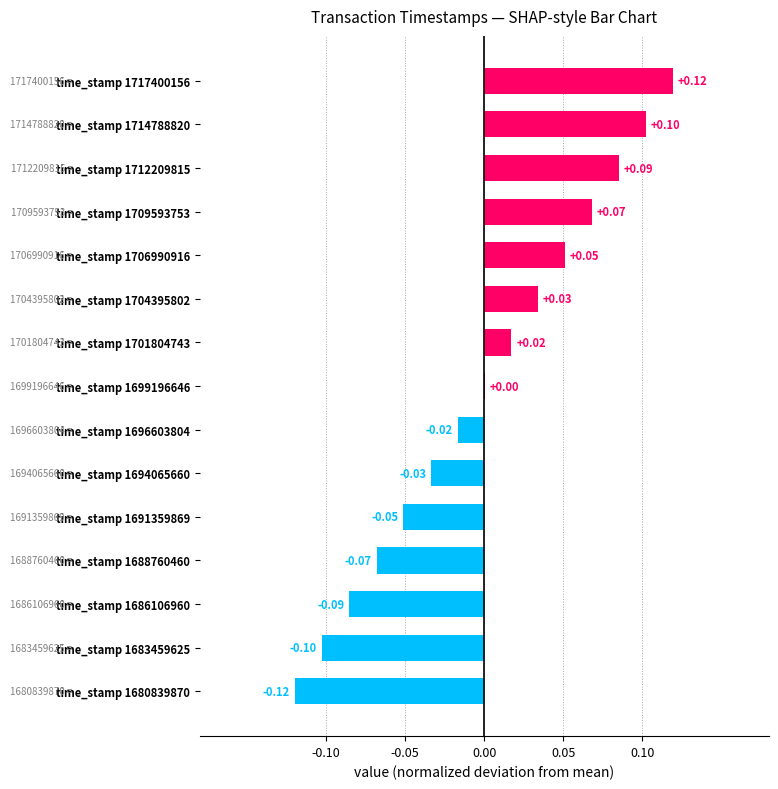

Which has a higher value, time_stamp 1683459625 or time_stamp 1717400156?

time_stamp 1717400156